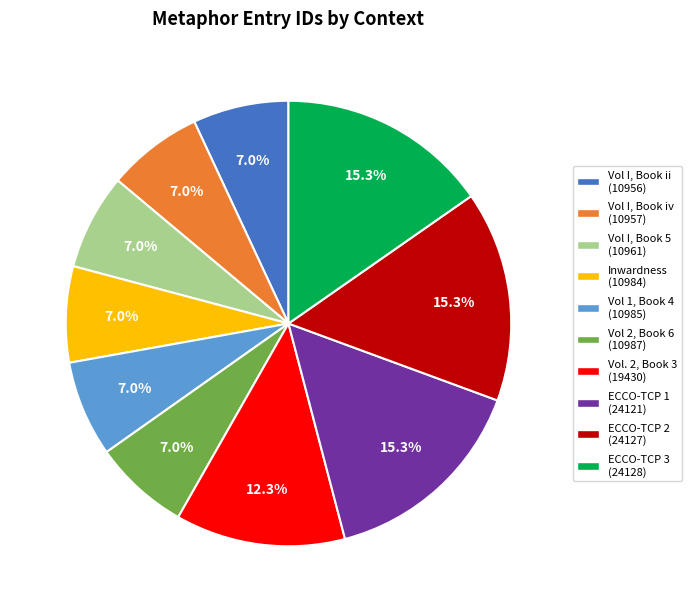

To the nearest percent, what is the difference between the Vol I, Book ii and ECCO-TCP 2 slice percentages?

8%